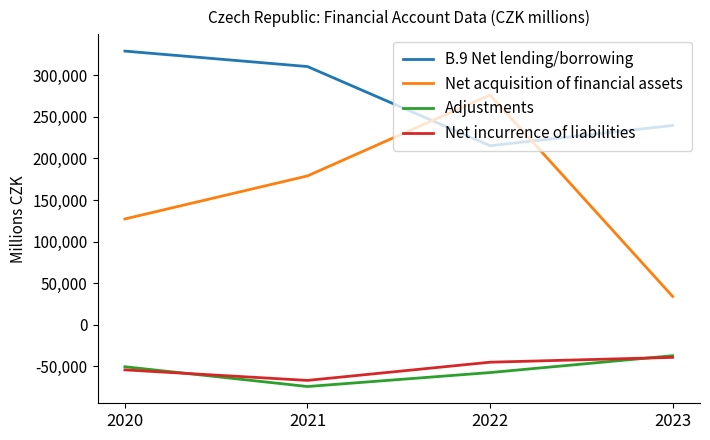

Reading left to right, transcribe all the data shown in this chart.

B.9 Net lending/borrowing: 329216	310628	215355	239687
Net acquisition of financial assets: 127167	178985	276453	33944
Adjustments: -50724	-74504	-57721	-37445
Net incurrence of liabilities: -54467	-67166	-45255	-39446